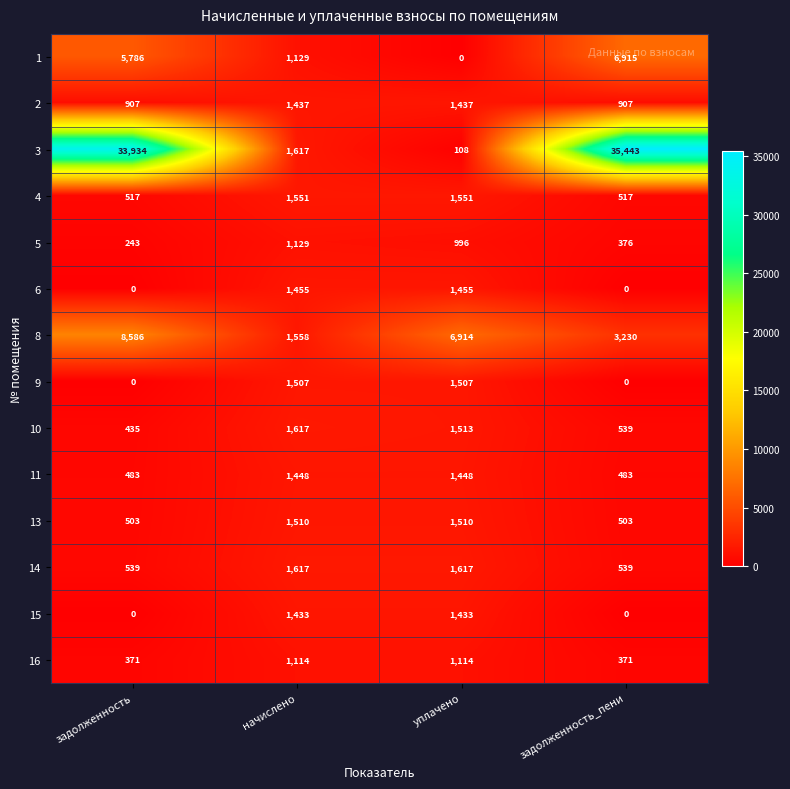

What is the maximum value shown in the chart?

35443